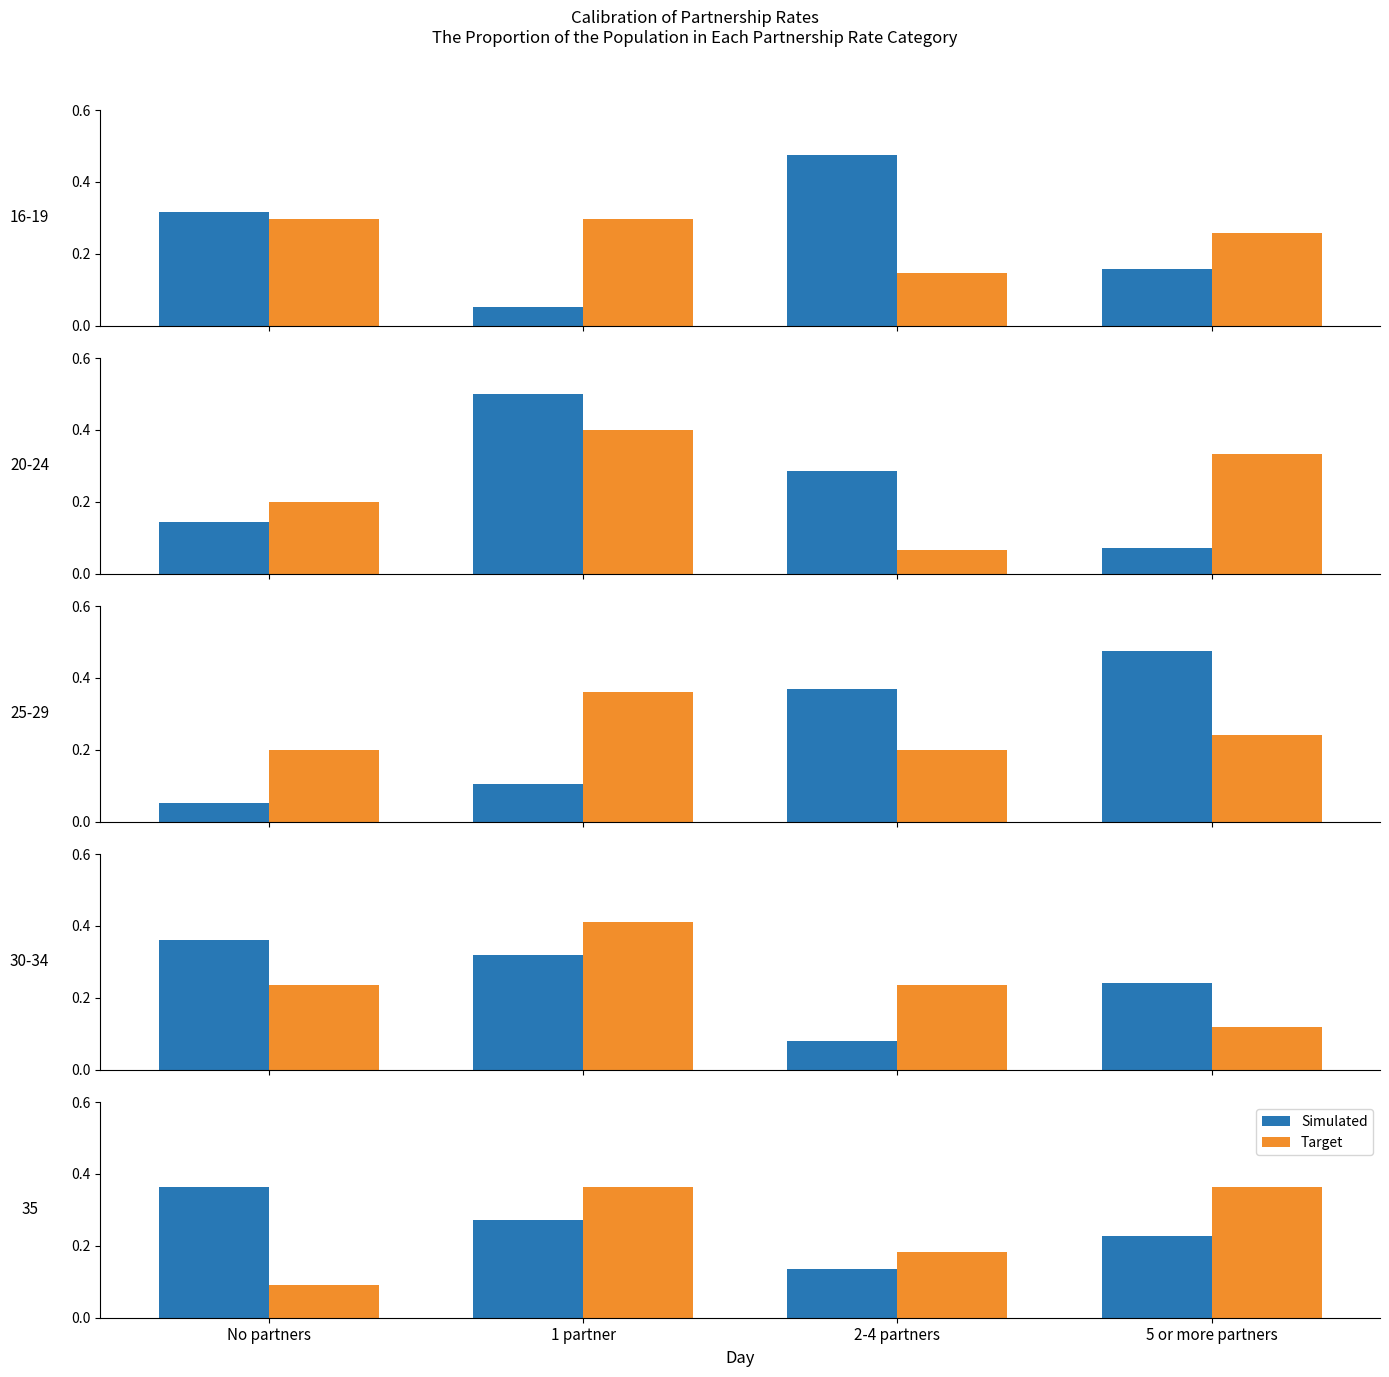

Rank the series at No partners from highest to lowest value.

Simulated, Target